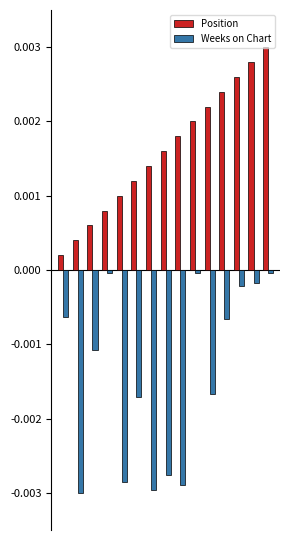

At how many categories does at least one series exceed 0?

15